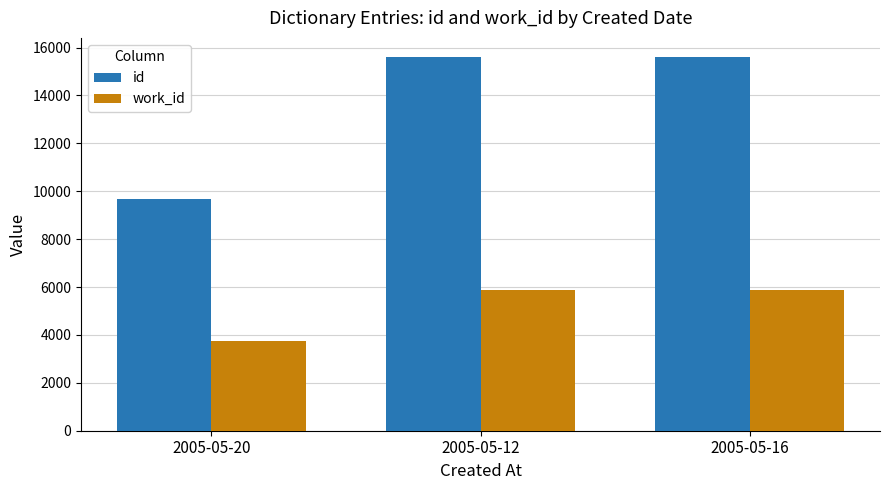

Is the value of id at 2005-05-16 greater than the value of work_id at 2005-05-16?

Yes